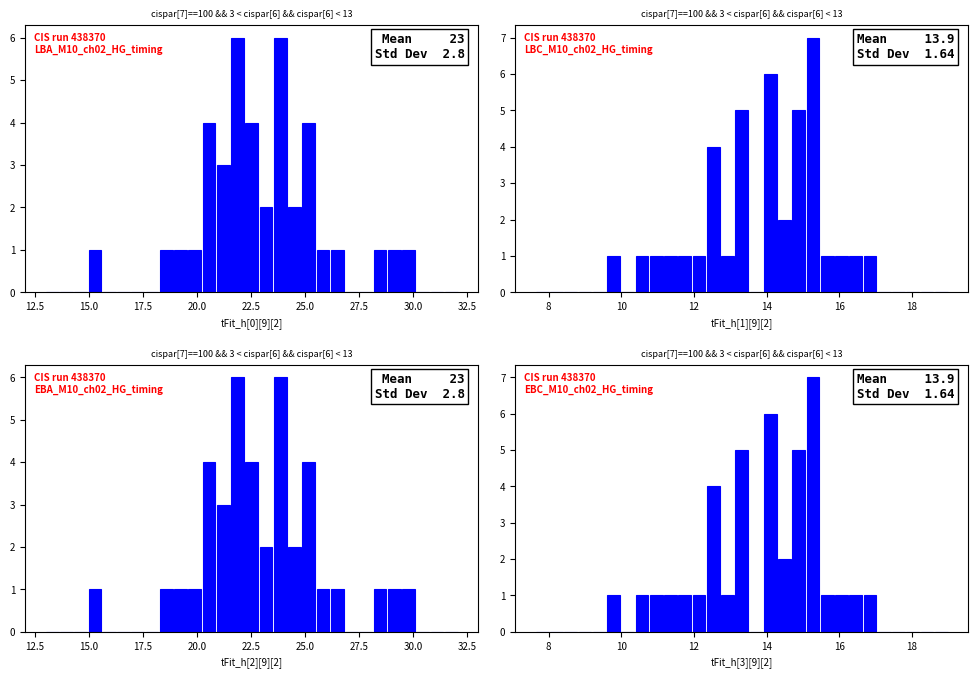

Which category has the lowest value in the SDS_P2 - EBC_M10_ch02_HG_timing series?

10.0